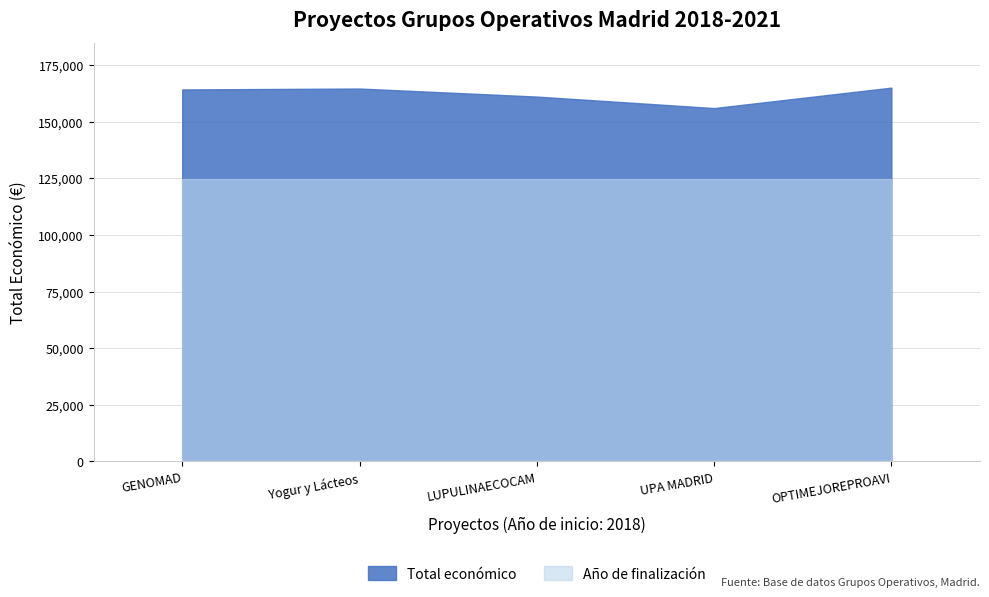

What is the value of the 1st point from the left?

164200